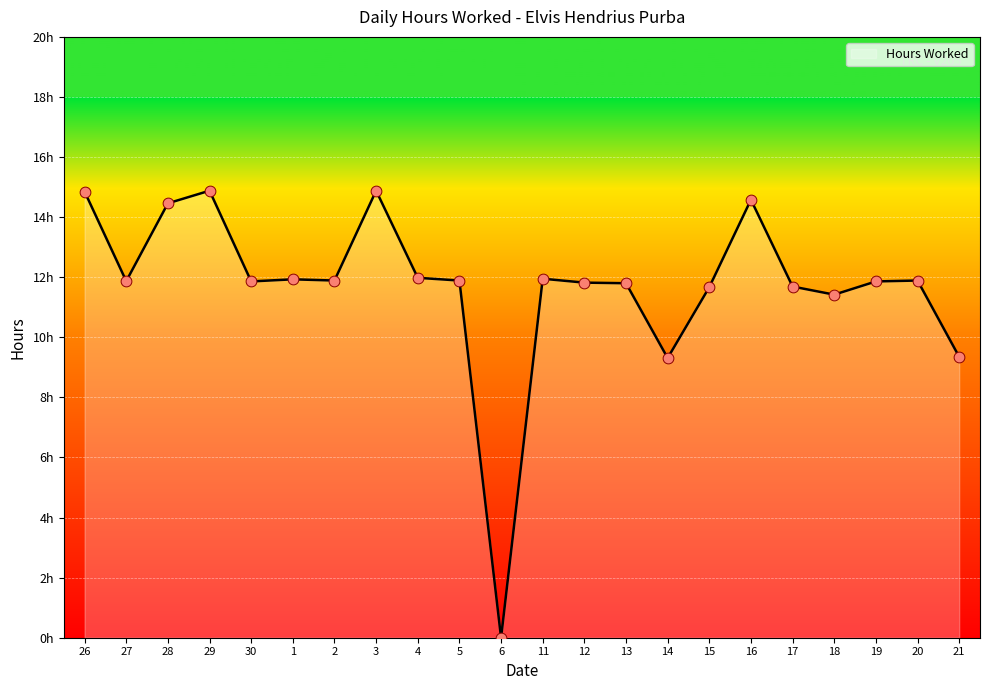

Is this an area chart (filled region under the line)?

Yes